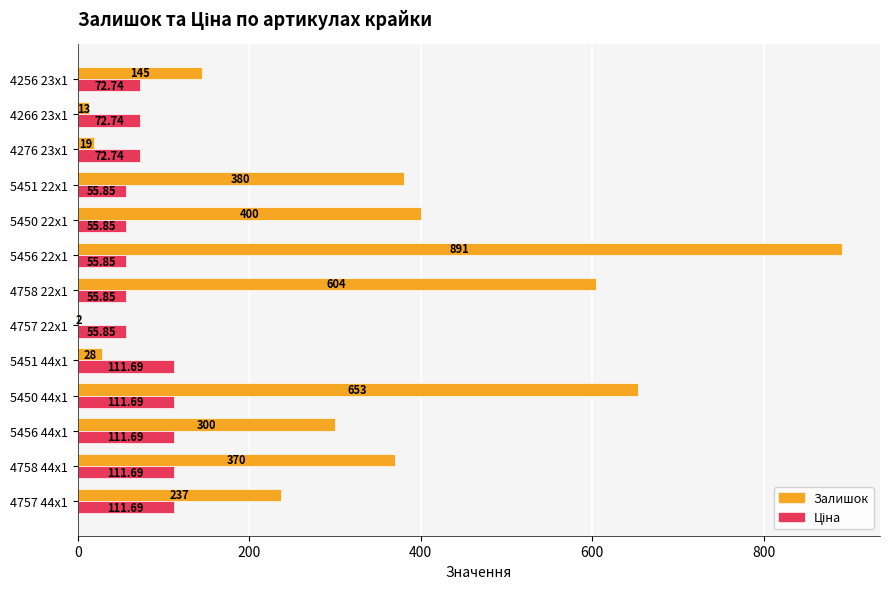

Which series changed the most between 5450 44x1 and 5451 22x1?

Залишок